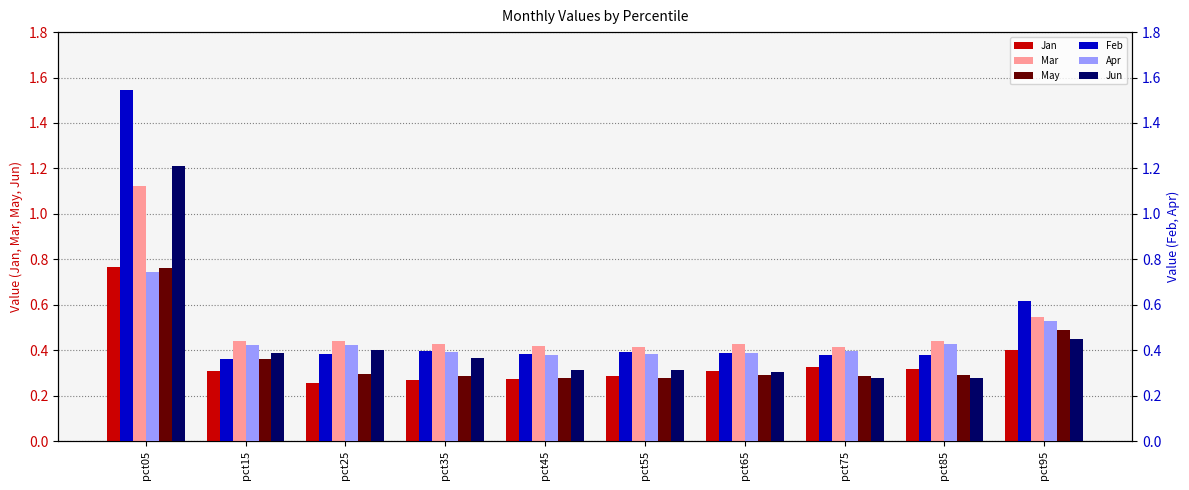

Is the value of Jun at pct75 greater than the value of Mar at pct95?

No